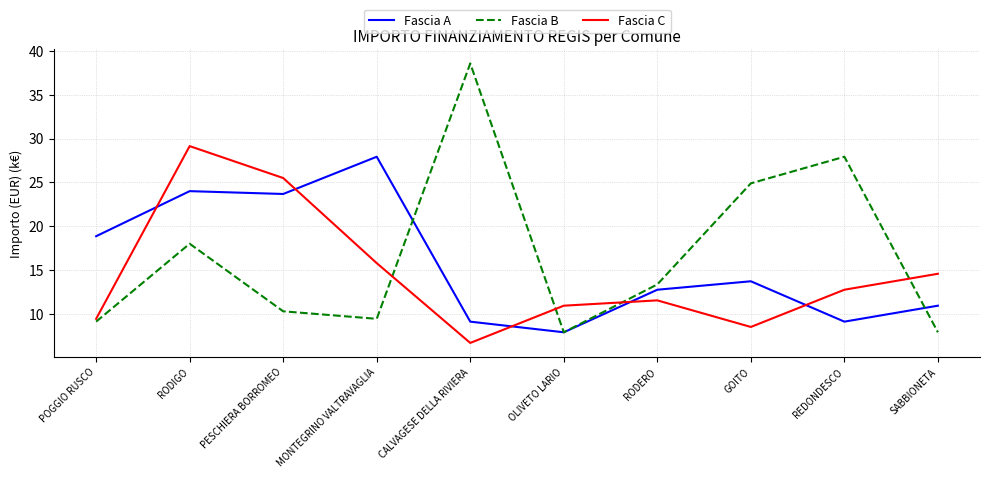

The Fascia B series shows 3.9 at RODIGO. True or false?

False